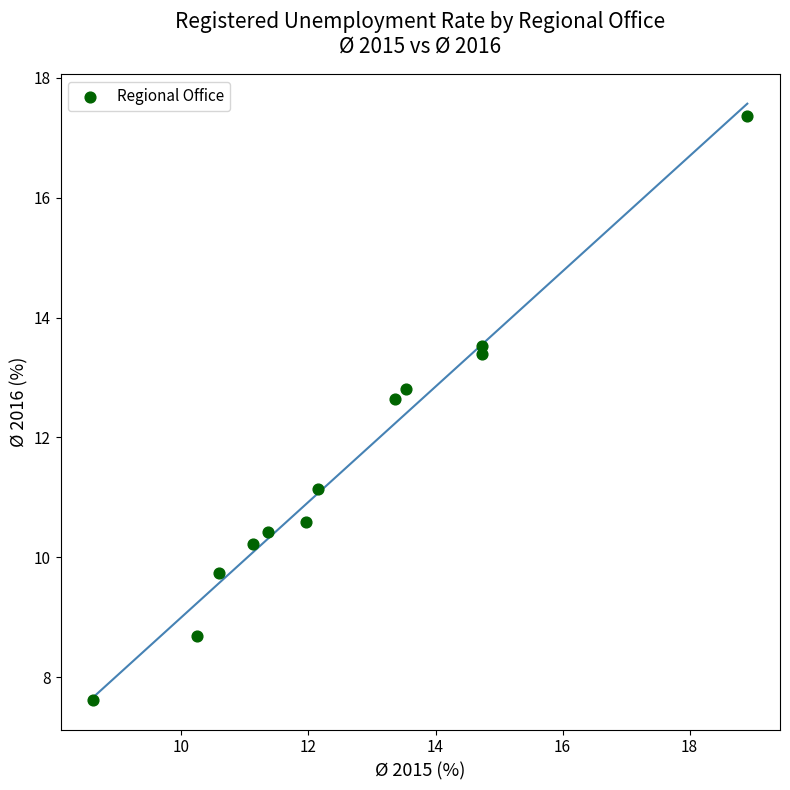

What Y value in the scatter plot is closest to 12?

12.6